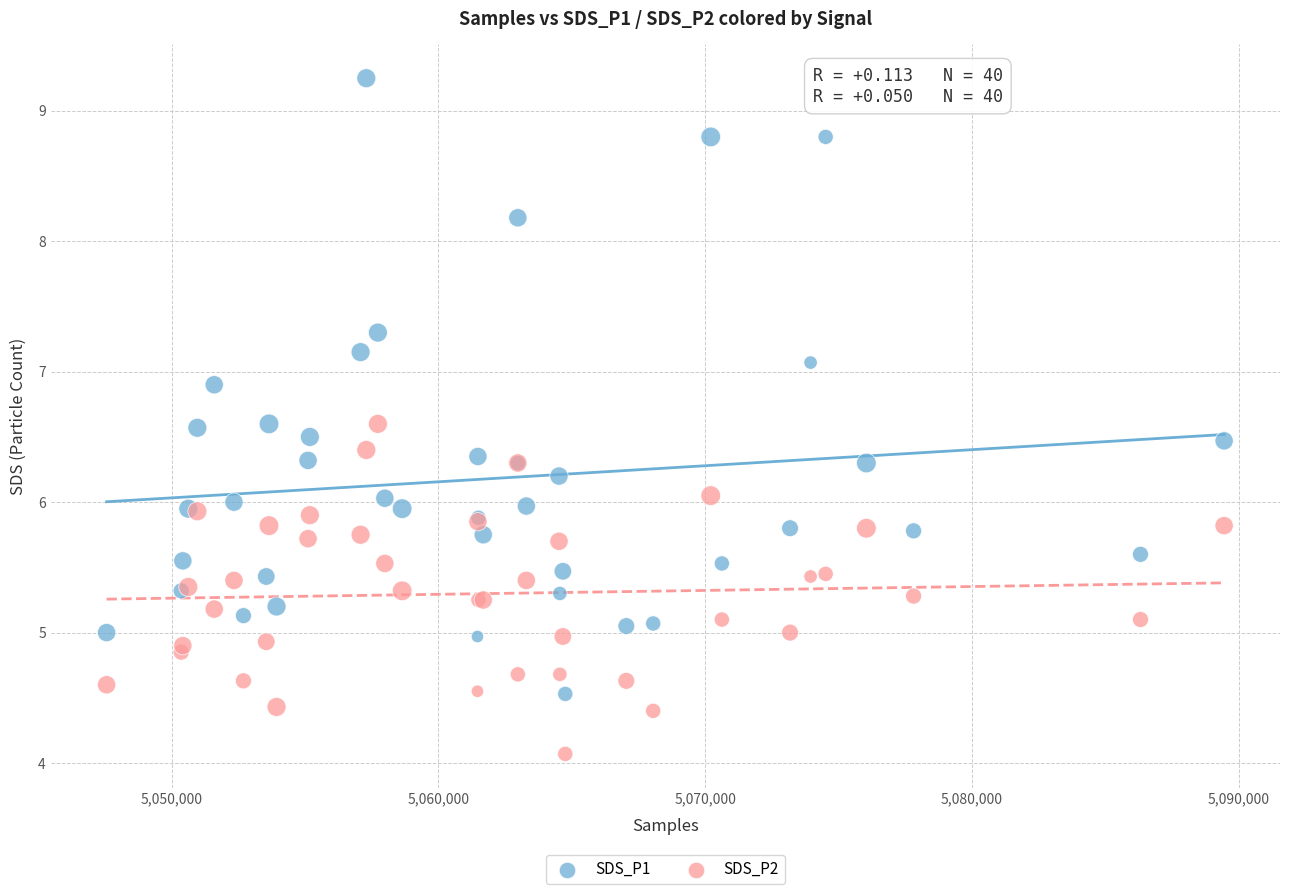

Which series reaches the maximum Y coordinate?

SDS_P1